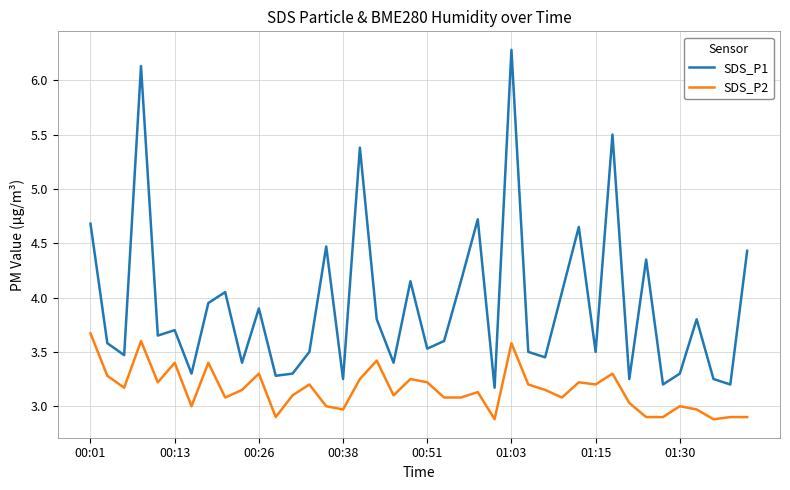

What is the smallest value displayed?

2.9